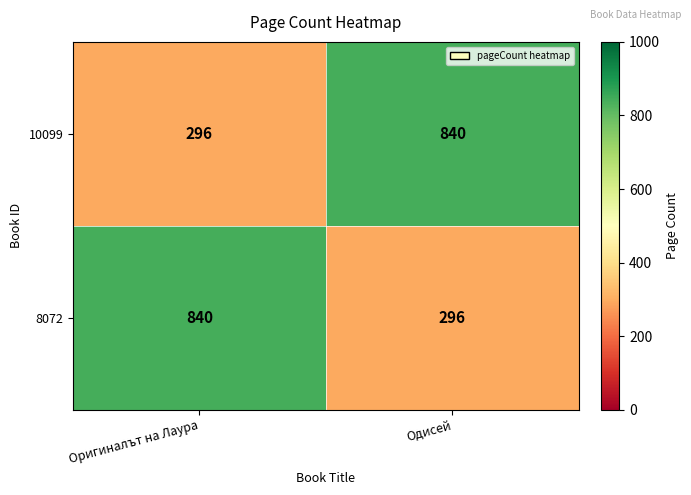

The value of 8072 at Одисей is 296. True or false?

True